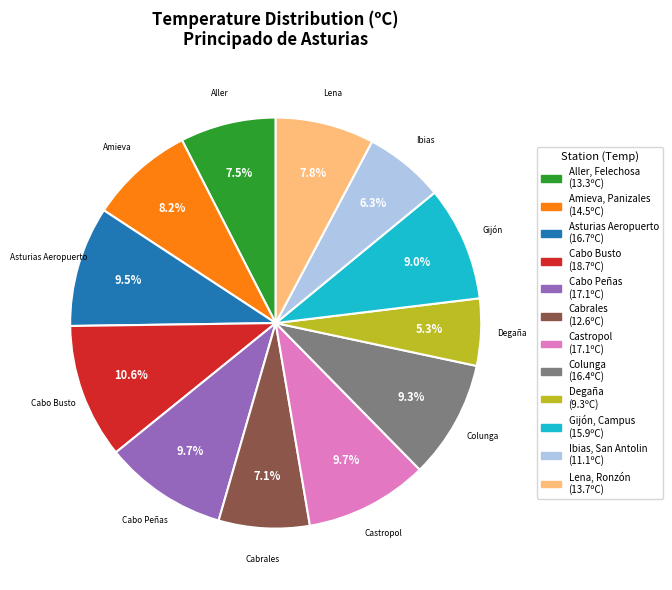

Does any single category account for the majority?

No